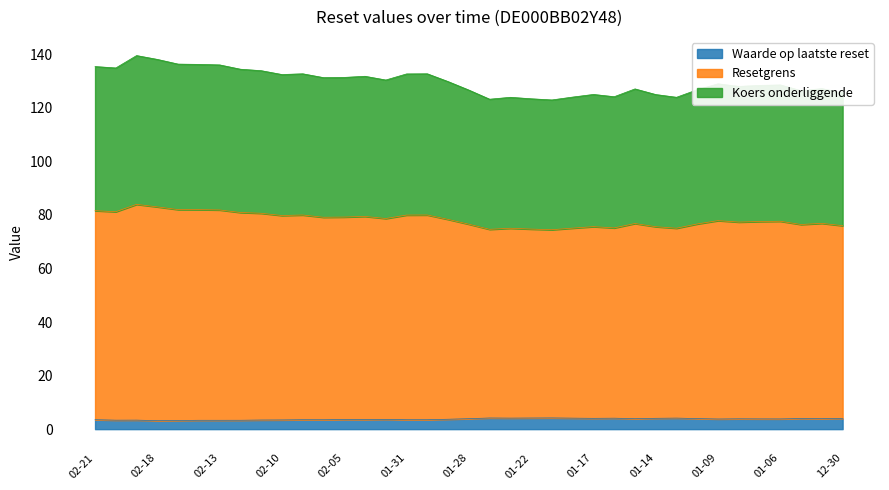

Is the value of Resetgrens at 2025-01-21 greater than the value of Waarde op laatste reset at 2025-02-18?

Yes